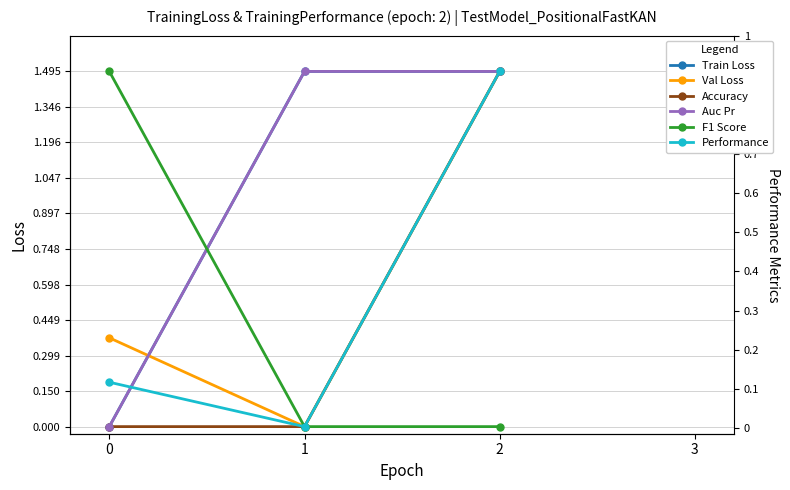

What is the value of the Auc Pr point at the 2nd from the left?

1.0